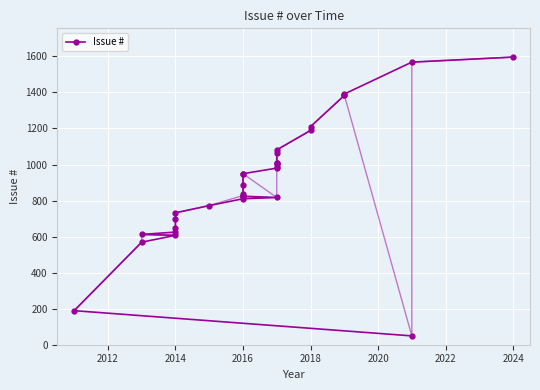

How many lines are shown in the chart?

1